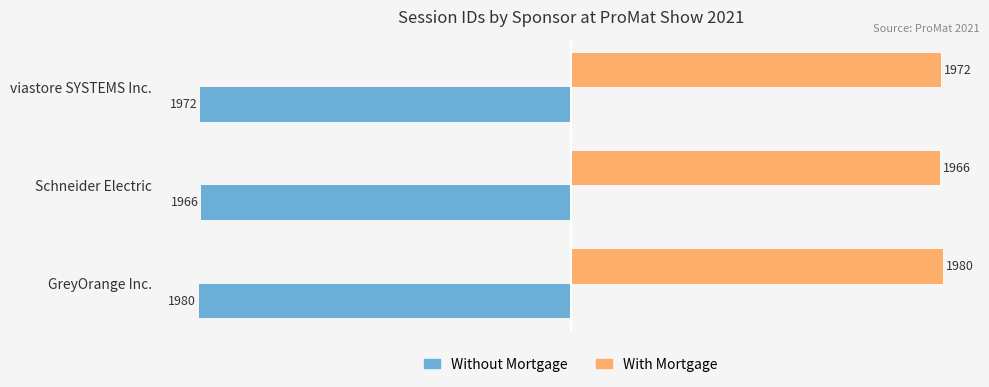

What value does the With Mortgage series have at GreyOrange Inc., to the nearest 10?

1980